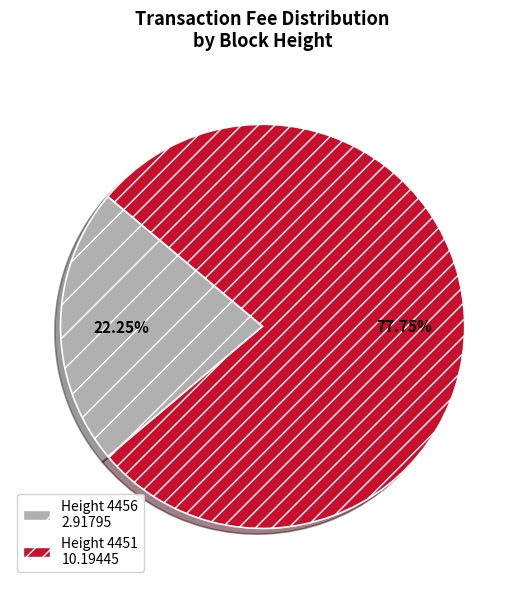

Is there a majority slice in this chart?

Yes